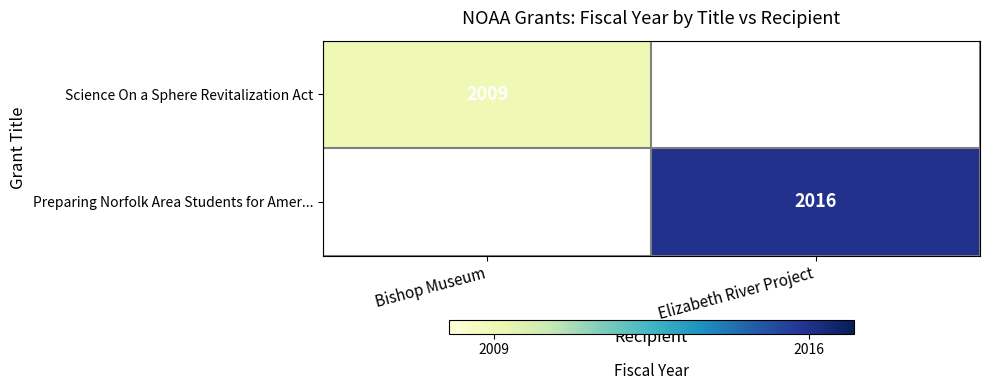

The value of Science On a Sphere Revitalization Act at Bishop Museum is 2770. True or false?

False